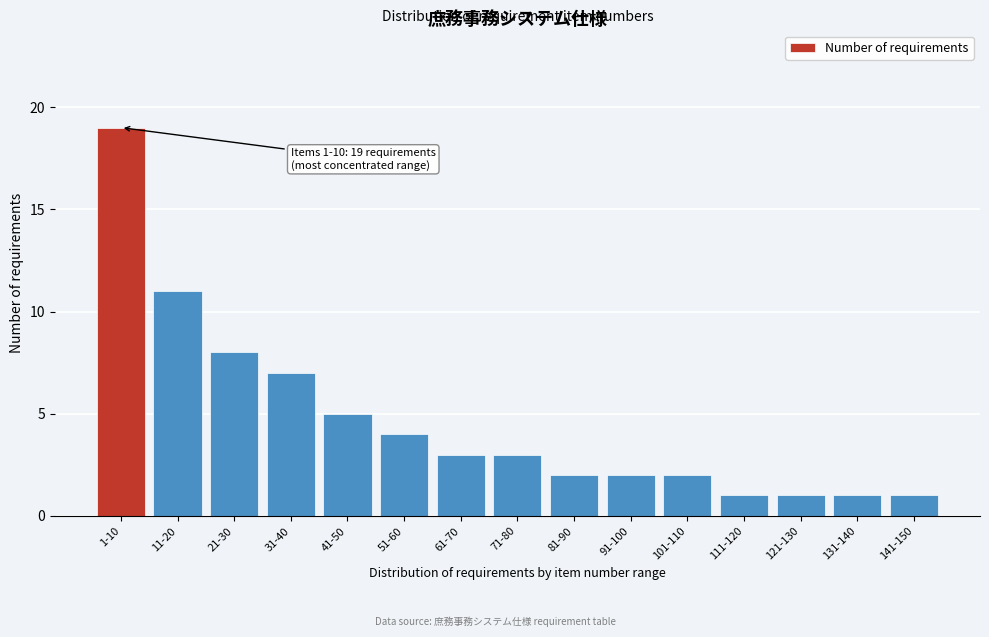

Reading right to left, extract all data points from this chart.

141-150=1	131-140=1	121-130=1	111-120=1	101-110=2	91-100=2	81-90=2	71-80=3	61-70=3	51-60=4	41-50=5	31-40=7	21-30=8	11-20=11	1-10=19